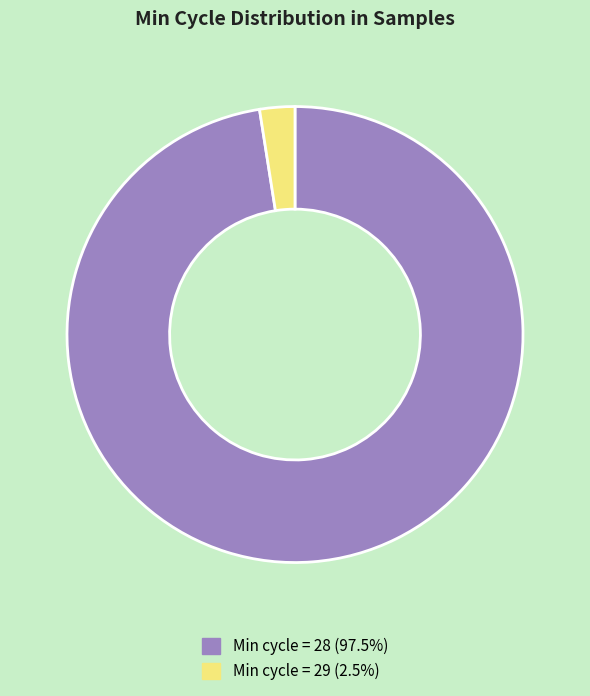

Combined, do Min cycle = 29 (2.5%) and Min cycle = 28 (97.5%) account for over 50%?

Yes